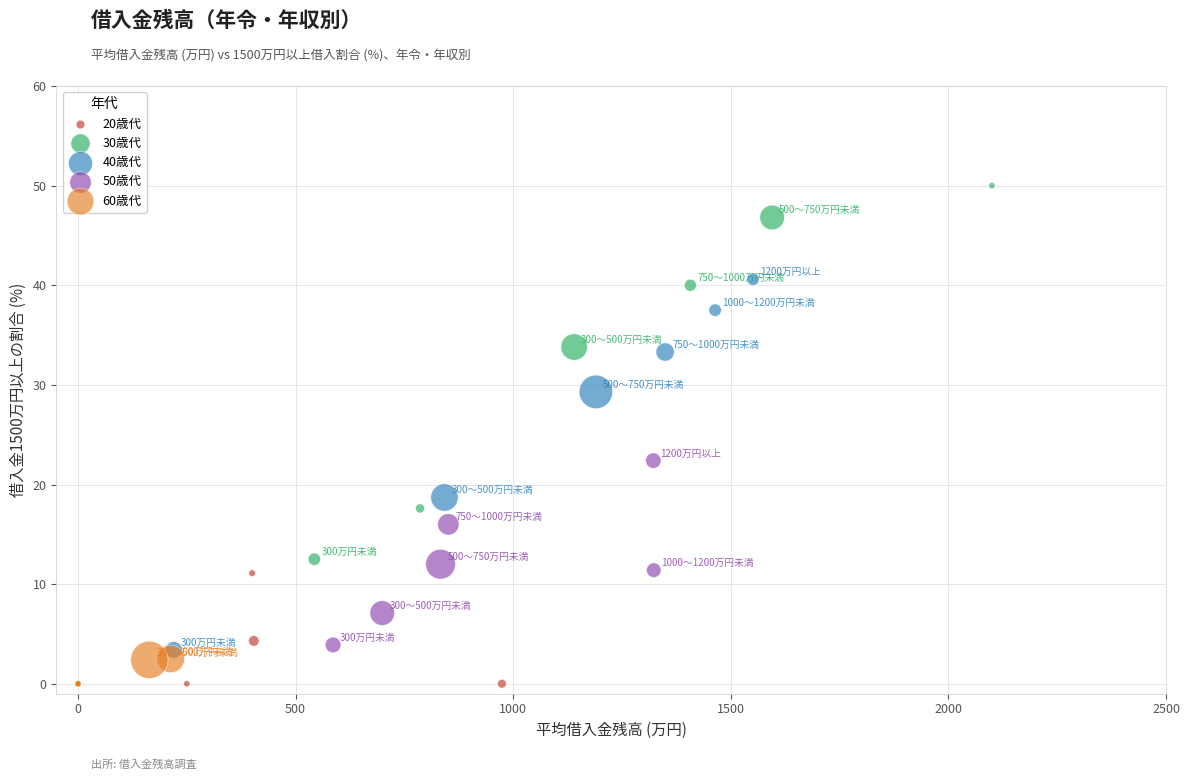

Which series has the widest spread of Y values?

30歳代